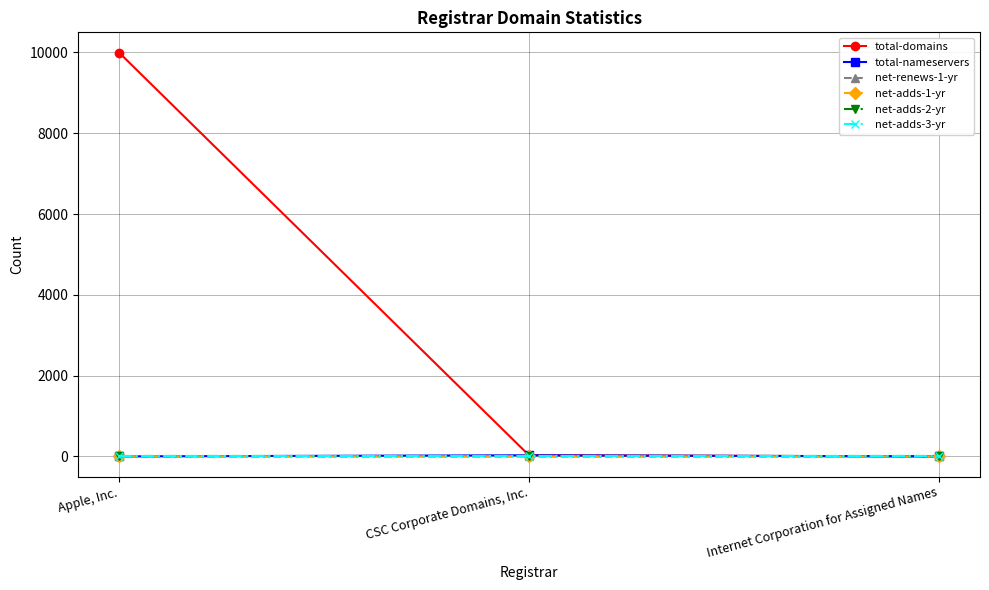

Does the chart have visible grid lines?

Yes